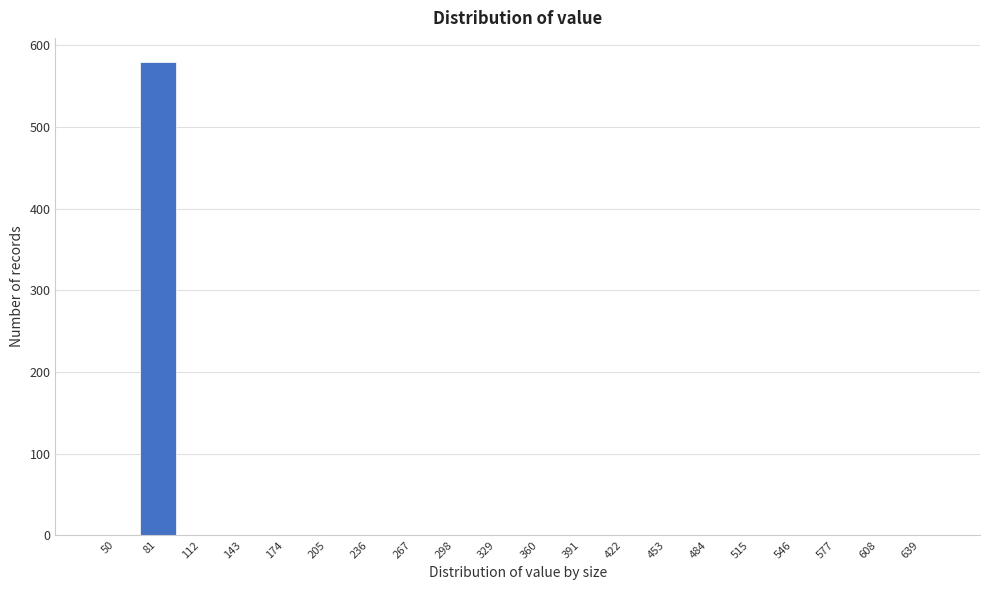

Reading left to right, what are all the values shown in this chart?

50=0	81=580	112=0	143=0	174=0	205=0	236=0	267=0	298=0	329=0	360=0	391=0	422=0	453=0	484=0	515=0	546=0	577=0	608=0	639=0